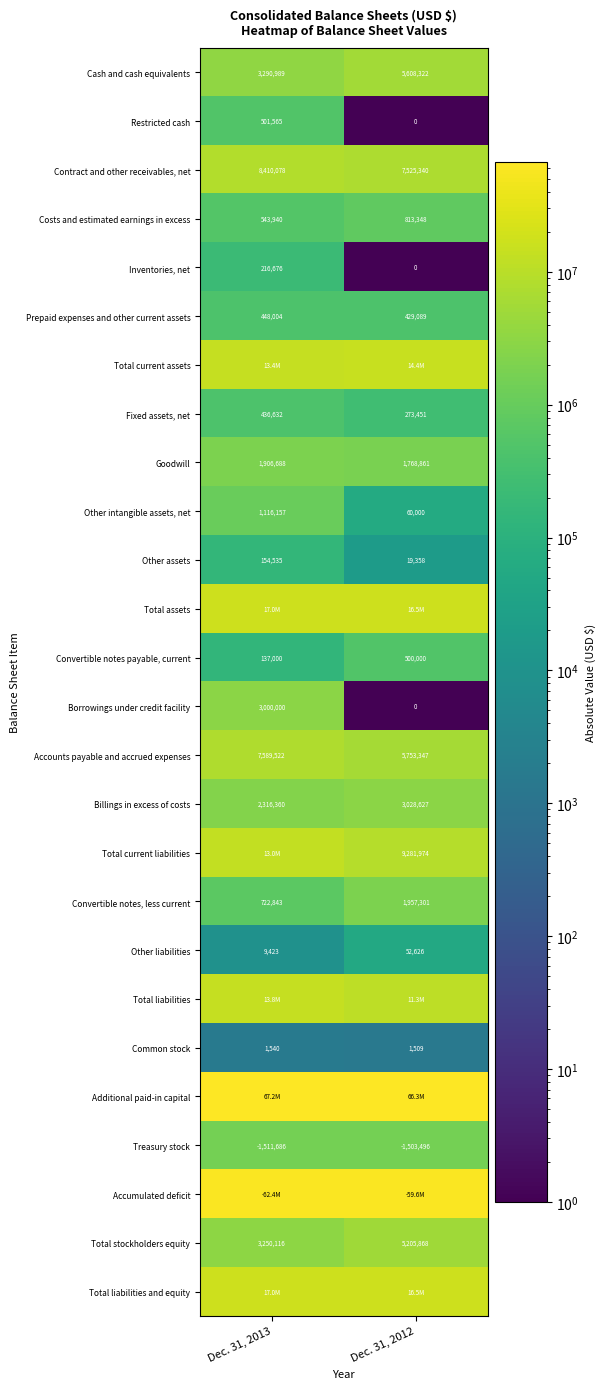

Is the value of Total current liabilities at Dec. 31, 2012 greater than the value of Cash and cash equivalents at Dec. 31, 2012?

Yes